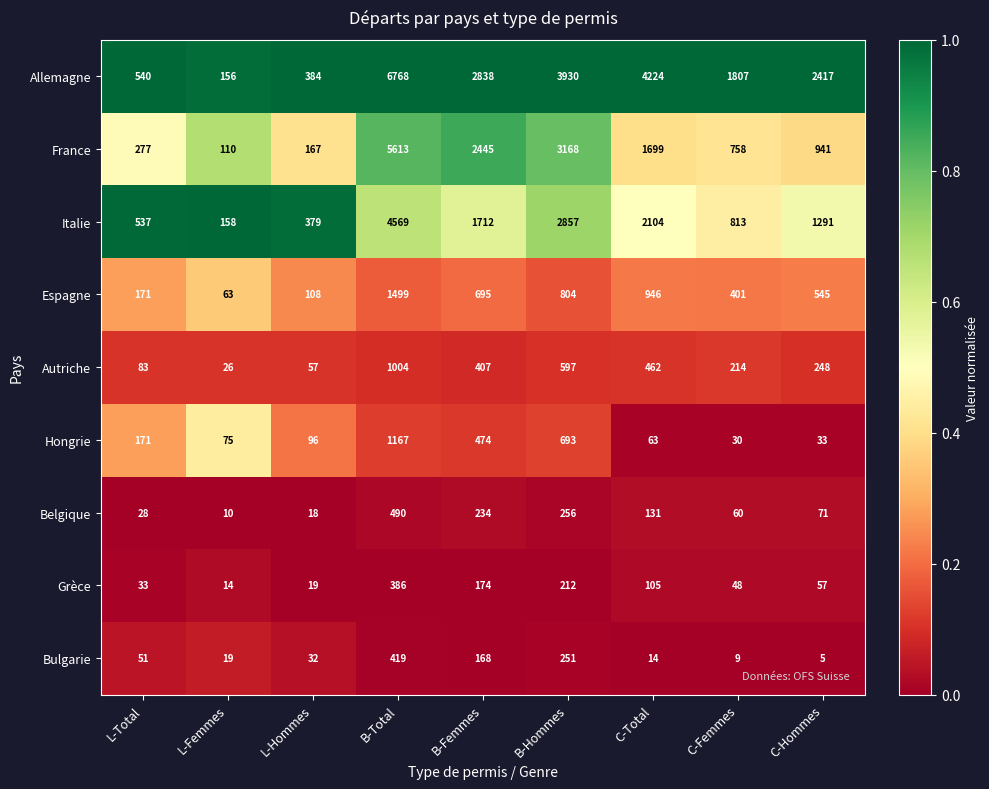

At which label is Belgique closest to 250?

B-Hommes